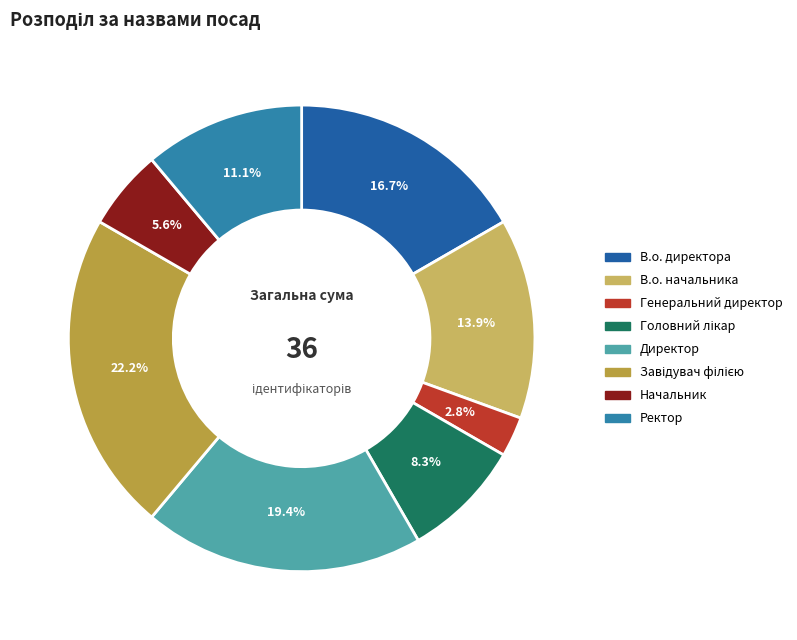

What is the smallest slice in the pie chart?

Генеральний директор